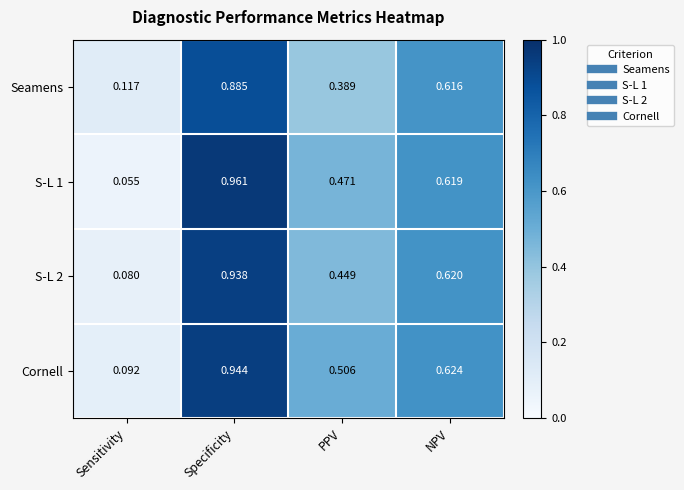

Which series has the largest range (max minus min)?

S-L 1